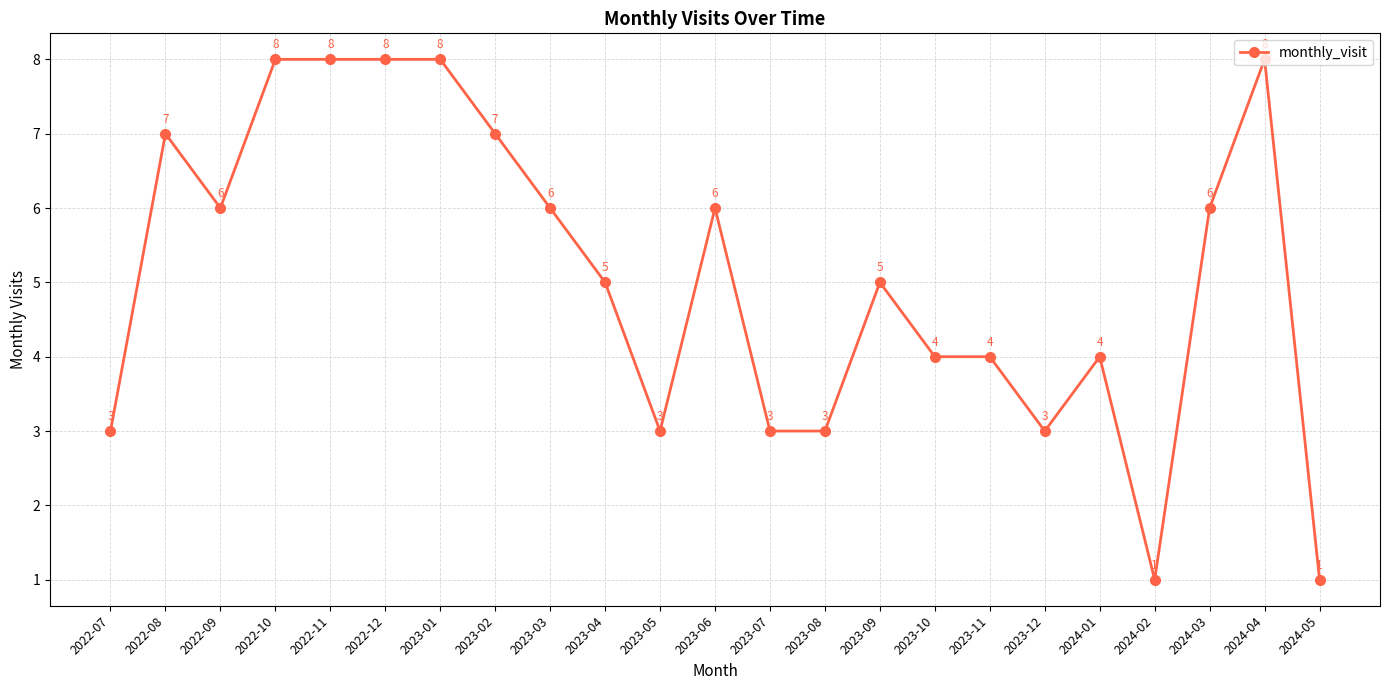

What is the greatest value displayed?

8